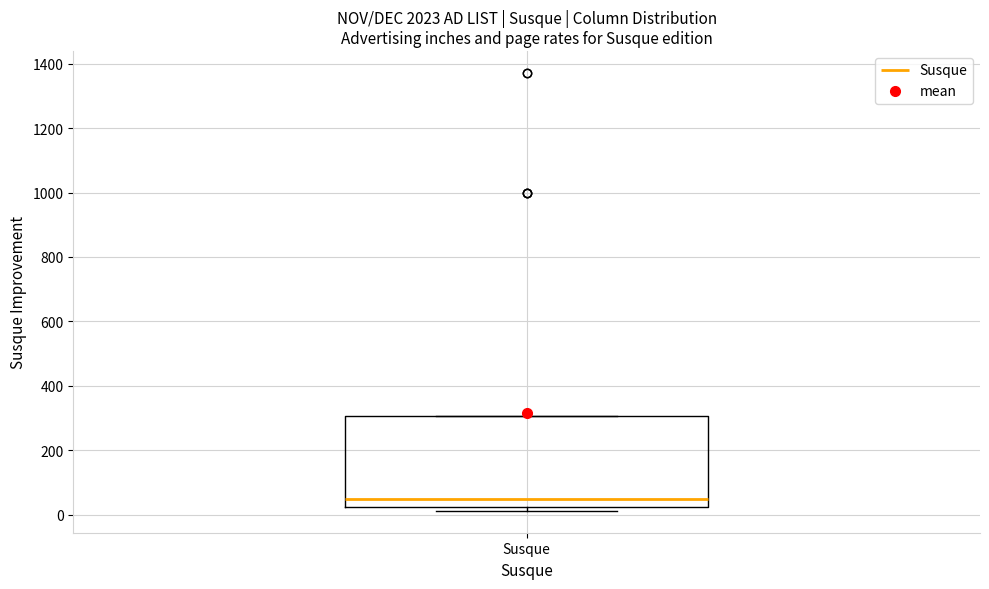

Where is the lower edge of the box for Susque on the y-axis? The values are not printed on the chart, so give them approximately, as read against the axis.

20